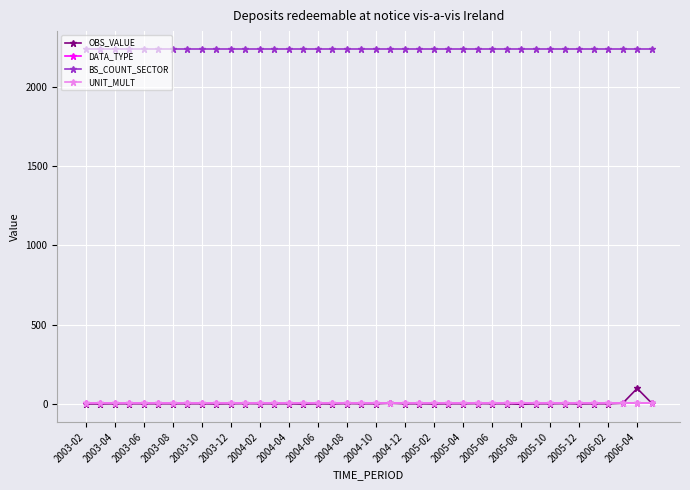

Which series has the largest total across all categories?

BS_COUNT_SECTOR